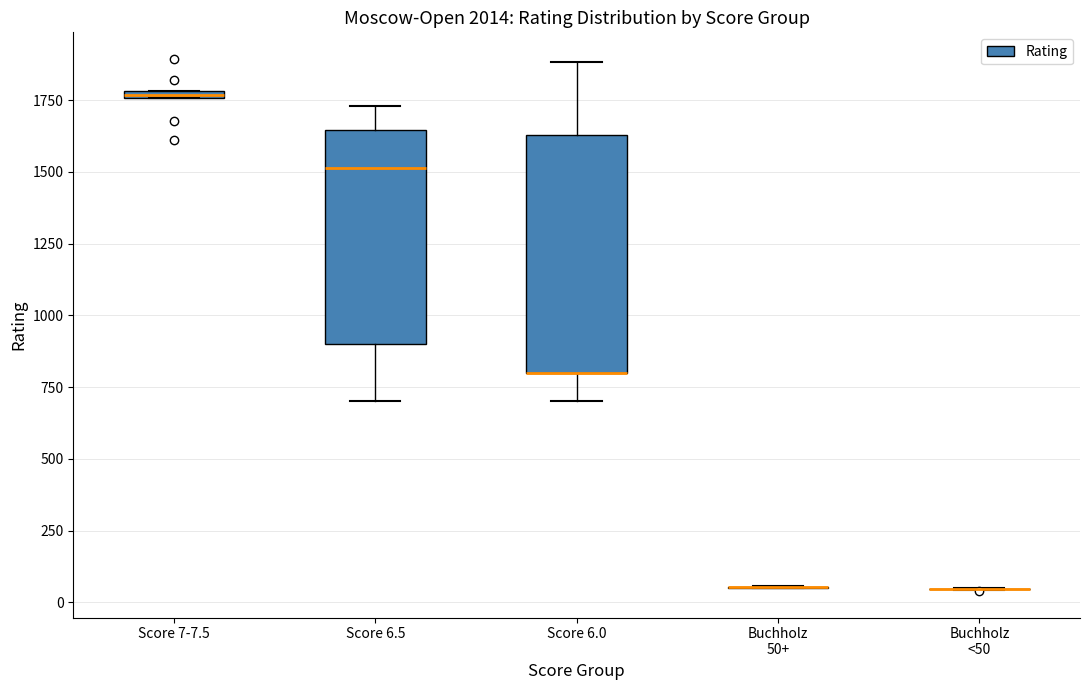

Where is the lower edge of the box for Score 7-7.5 on the y-axis? The values are not printed on the chart, so give them approximately, as read against the axis.

1750